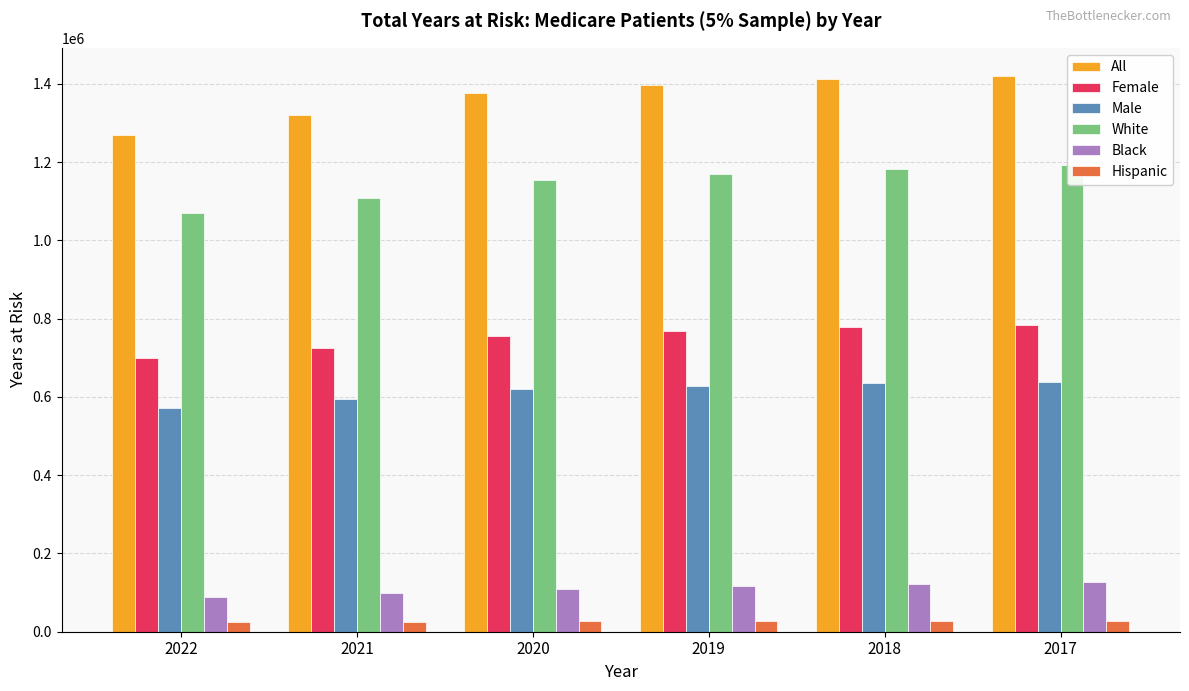

Count the number of categories in the chart.

6